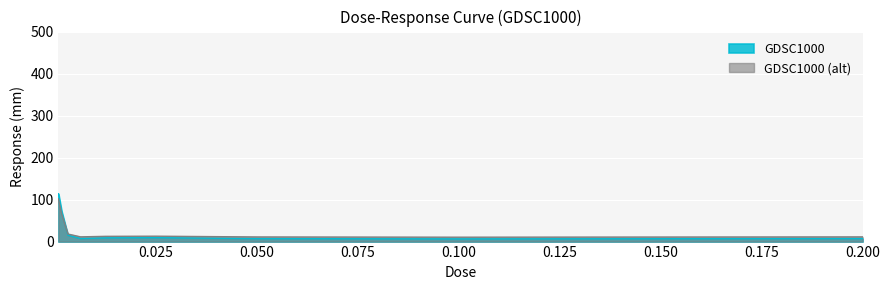

What is the difference between the maximum and minimum values?

107.4